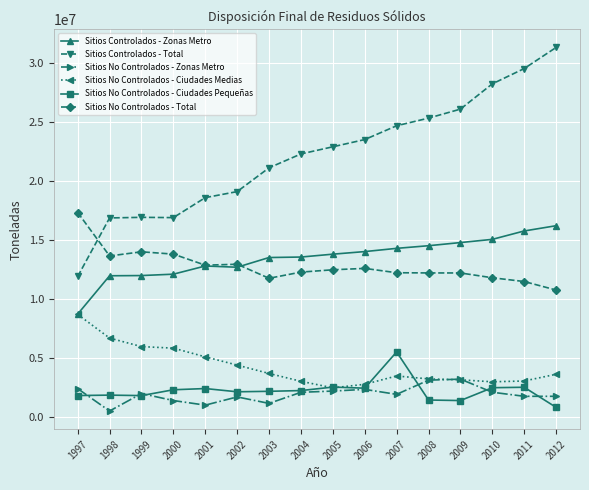

True or false: Sitios No Controlados - Ciudades Medias and Sitios Controlados - Total intersect in this chart.

False